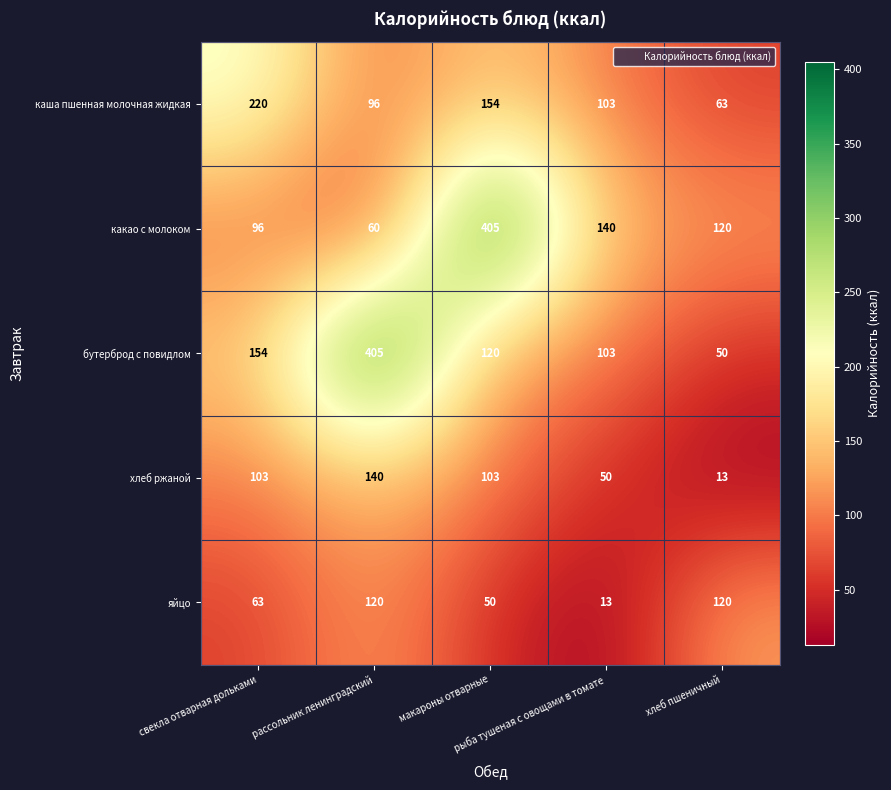

What is the maximum value shown in the chart?

405